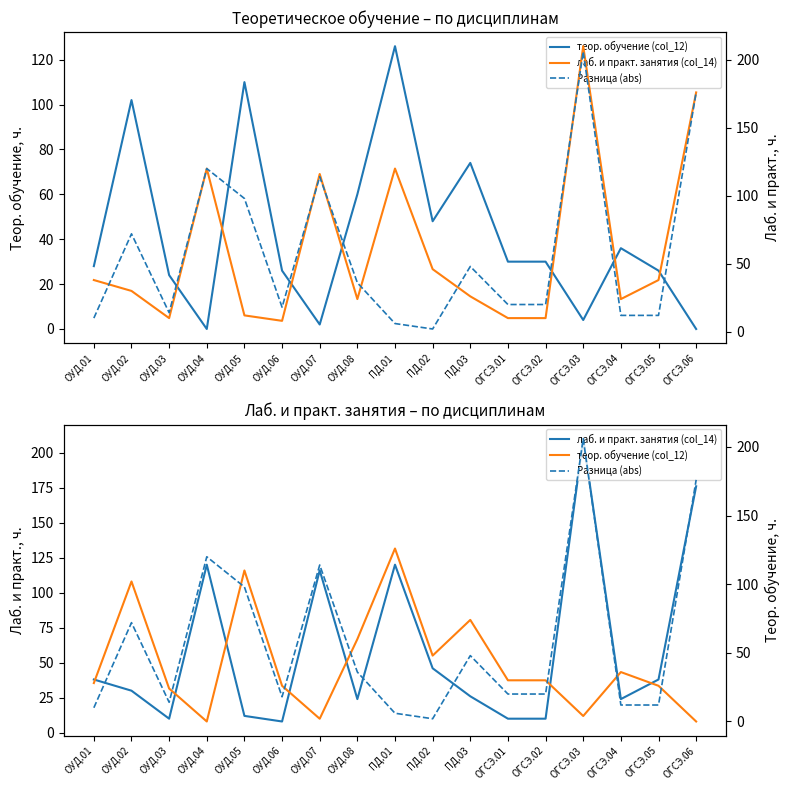

What is the difference between the maximum and minimum values in the лаб. и практ. занятия (col_14) series?

202